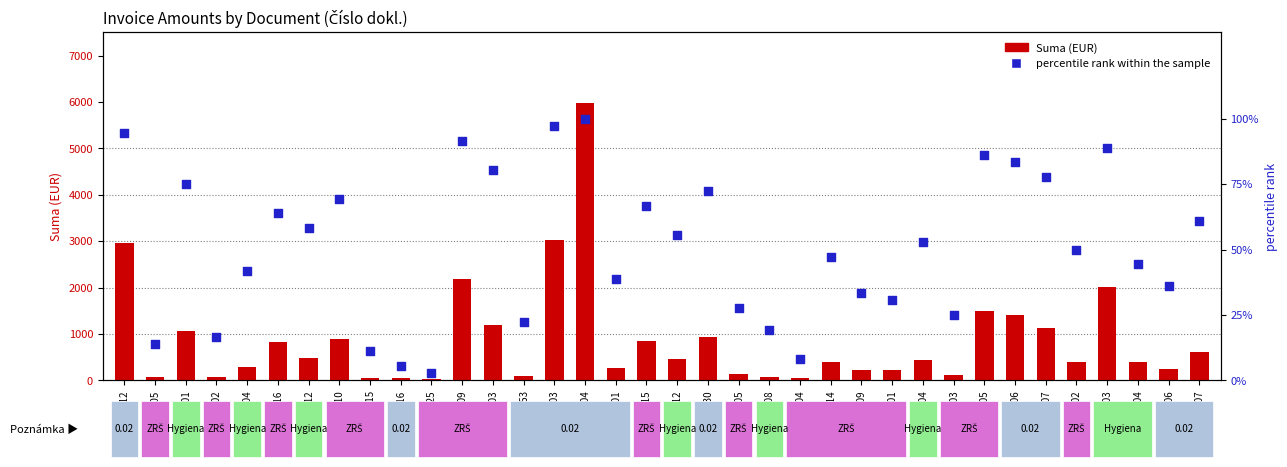

Which series reaches the maximum Y coordinate?

Suma (EUR)